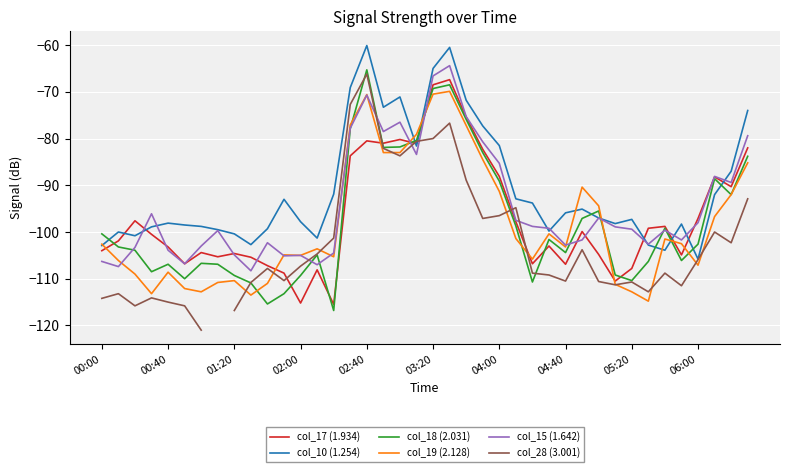

Read the col_15 (1.642) value at 26.

-98.8